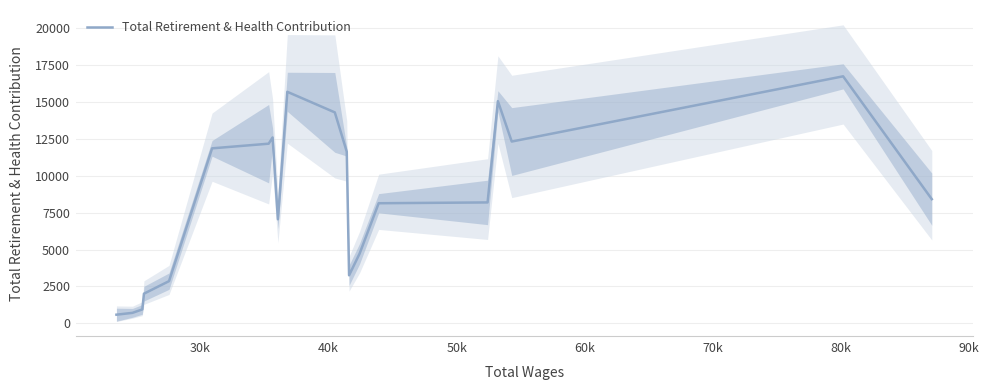

Does the chart display data point markers on the line(s)?

No